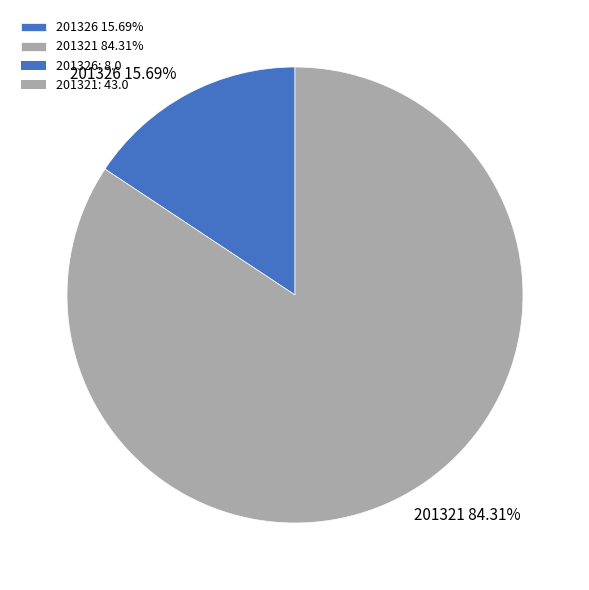

What portion of the pie excludes 201321?

15.7%